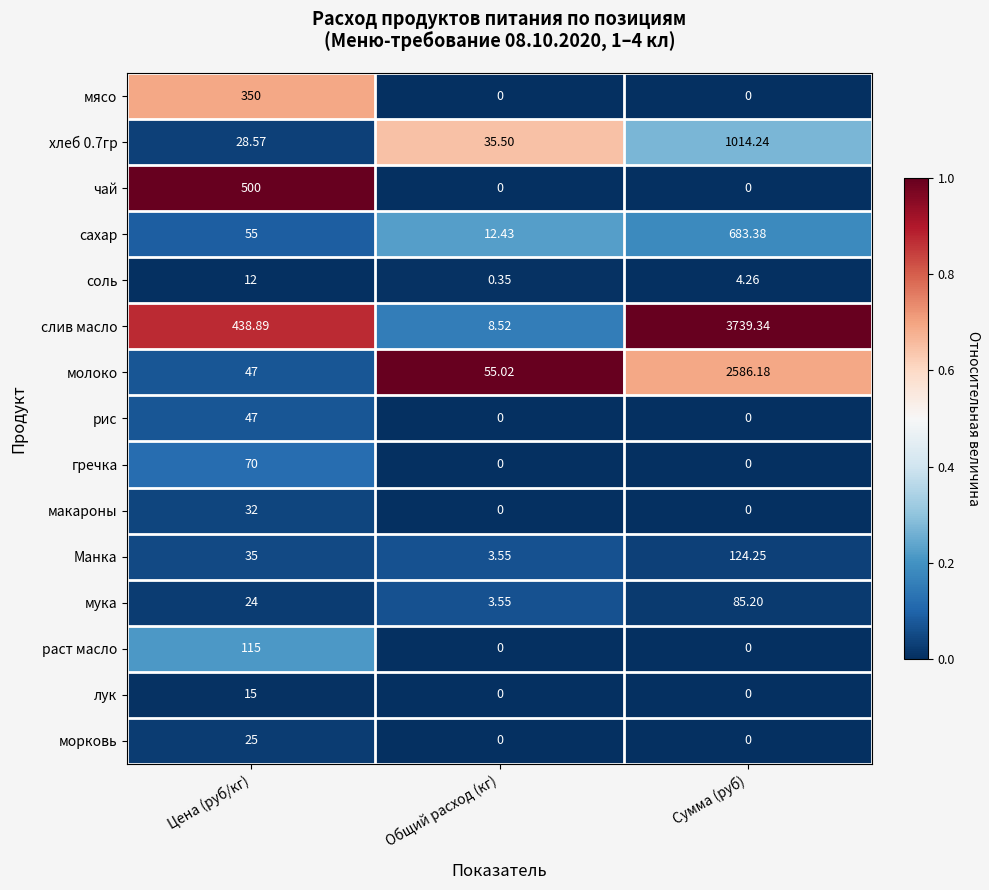

Which series changed the most between Цена (руб/кг) and Сумма (руб)?

слив масло